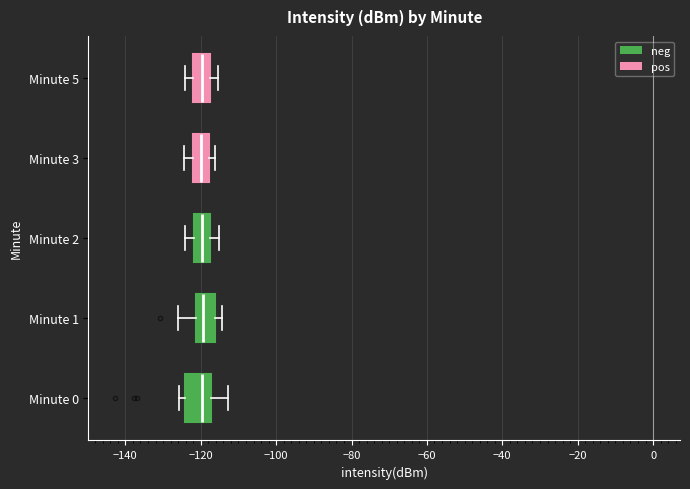

Reading bottom to top, read every box against the x-axis: the position of its median line, the range the box covers, and the ends of its whiskers. The values are not printed on the chart, so give them approximately, as read against the axis.

Minute 0: median -120, box -124 to -118, whiskers -126 to -112
Minute 1: median -120, box -122 to -116, whiskers -126 to -114
Minute 2: median -120, box -122 to -118, whiskers -124 to -116
Minute 3: median -120, box -122 to -118, whiskers -124 to -116
Minute 5: median -120, box -122 to -118, whiskers -124 to -116